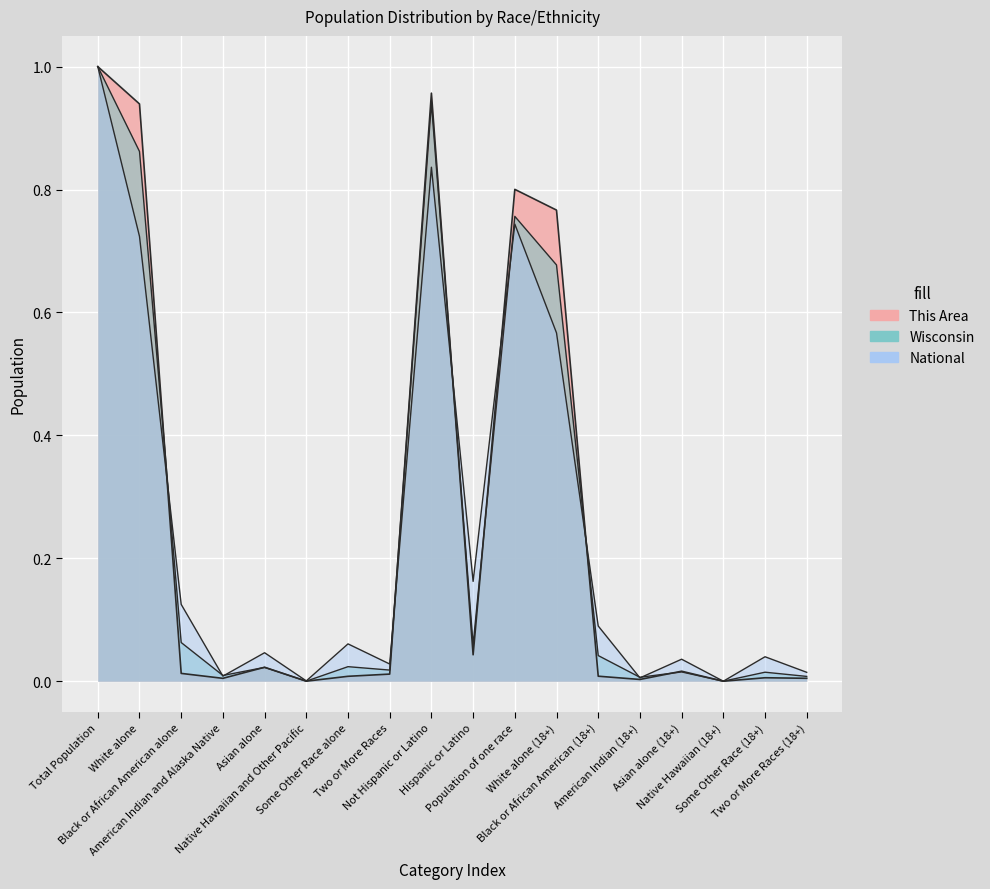

Between which two adjacent categories do National and Wisconsin first intersect?

White alone and Black or African American alone